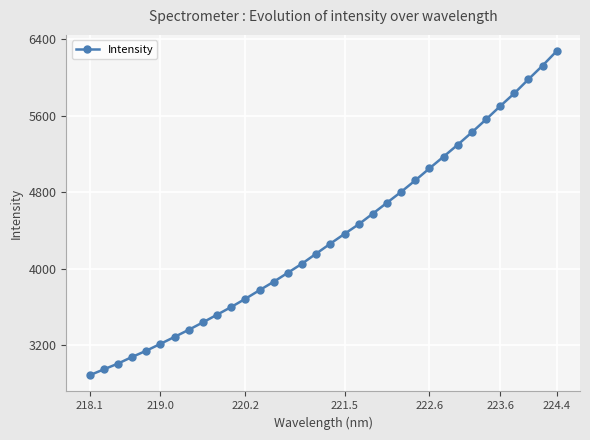

What is the sum of all values?

147513.6